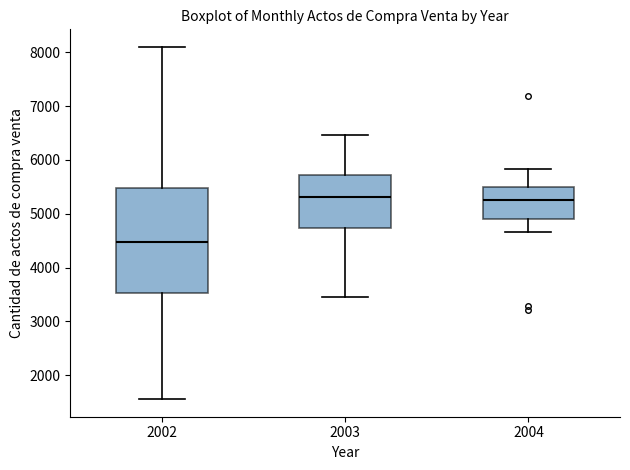

Reading left to right, read every box against the y-axis: the position of its median line, the range the box covers, and the ends of its whiskers. The values are not printed on the chart, so give them approximately, as read against the axis.

2002: median 4500, box 3500 to 5500, whiskers 1600 to 8100
2003: median 5300, box 4700 to 5700, whiskers 3400 to 6500
2004: median 5200, box 4900 to 5500, whiskers 4700 to 5800